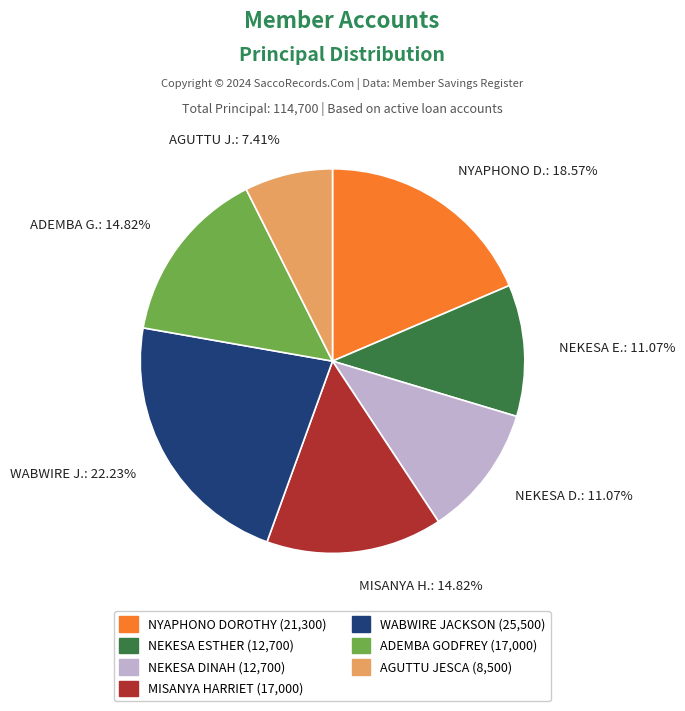

How many segments does this pie chart have?

7